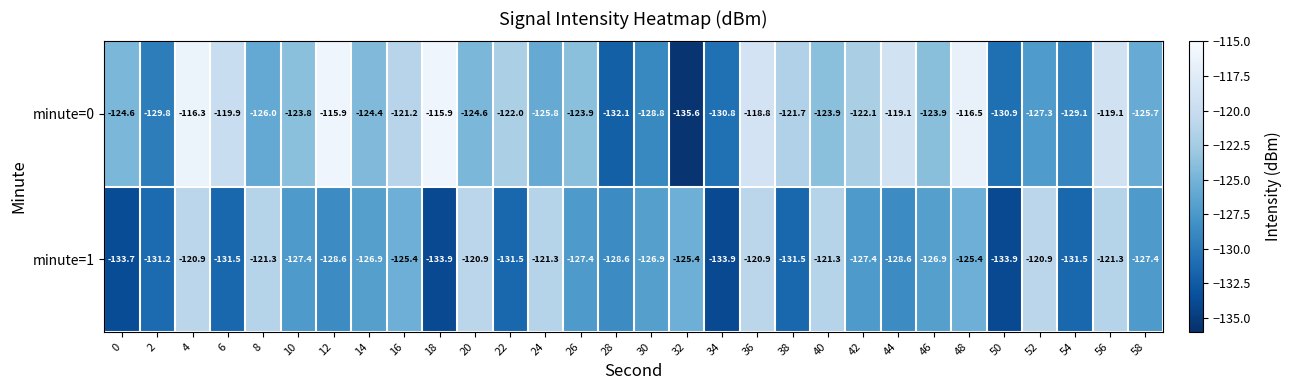

Which series has the largest range (max minus min)?

minute=0